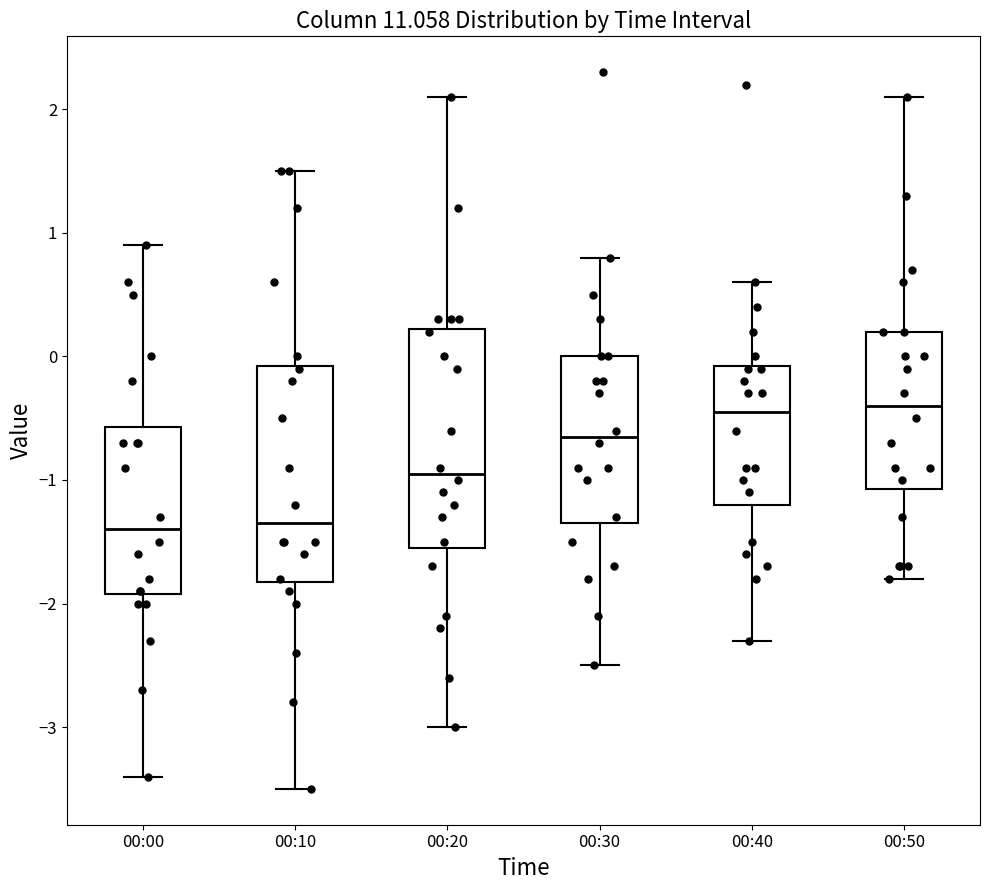

Reading left to right, transcribe this box plot: for each box, give where its median line is, the range the box spans, and where its two whiskers end, as read against the y-axis. The values are not printed on the chart, so give them approximately, as read against the axis.

00:00: median -1.4, box -1.9 to -0.6, whiskers -3.4 to 0.9
00:10: median -1.3, box -1.8 to -0.1, whiskers -3.5 to 1.5
00:20: median -0.9, box -1.5 to 0.2, whiskers -3.0 to 2.1
00:30: median -0.6, box -1.3 to 0.0, whiskers -2.5 to 0.8
00:40: median -0.4, box -1.2 to -0.1, whiskers -2.3 to 0.6
00:50: median -0.4, box -1.1 to 0.2, whiskers -1.8 to 2.1